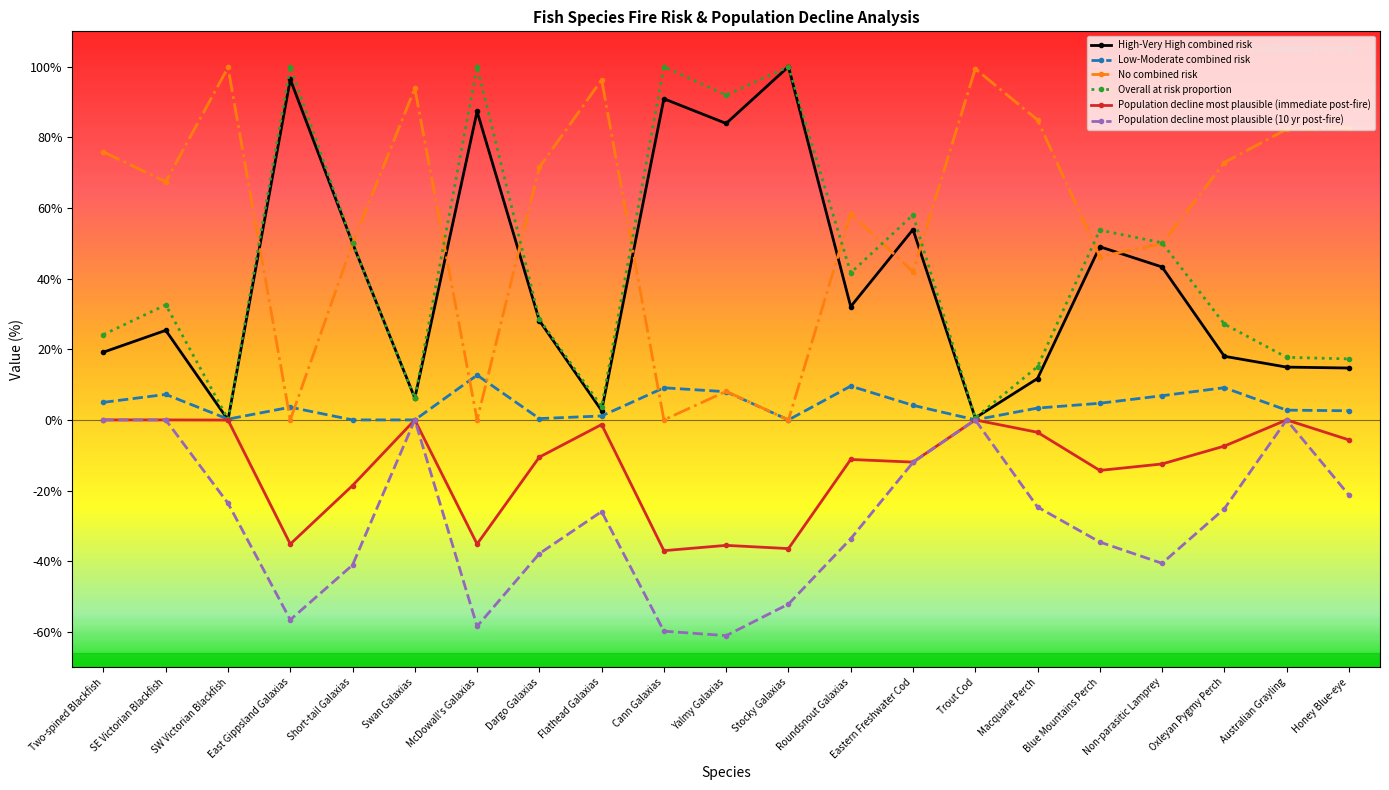

True or false: No combined risk and Population decline most plausible (immediate post-fire) intersect in this chart.

False